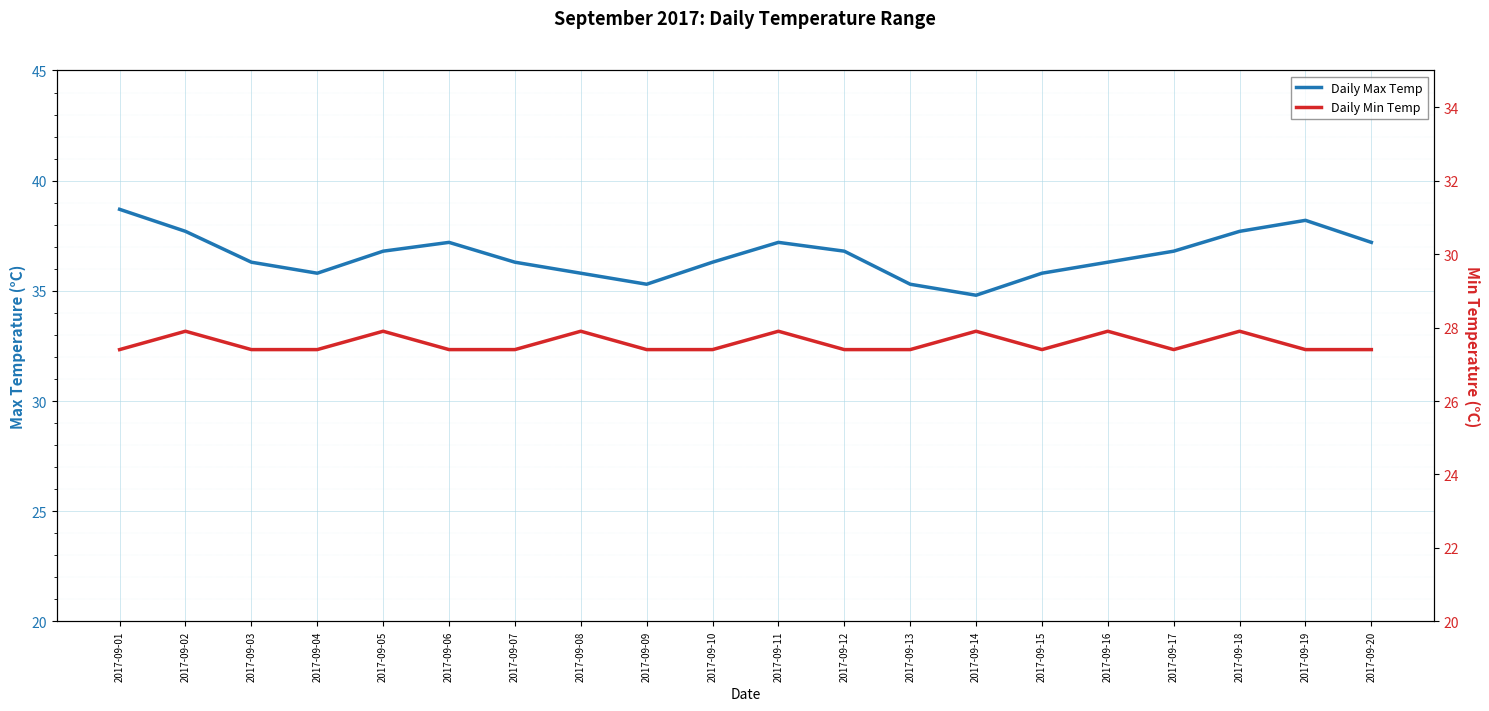

Rank the categories by Daily Max Temp value from lowest to highest.

2017-09-14, 2017-09-09, 2017-09-13, 2017-09-04, 2017-09-08, 2017-09-15, 2017-09-03, 2017-09-07, 2017-09-10, 2017-09-16, 2017-09-05, 2017-09-12, 2017-09-17, 2017-09-06, 2017-09-11, 2017-09-20, 2017-09-02, 2017-09-18, 2017-09-19, 2017-09-01